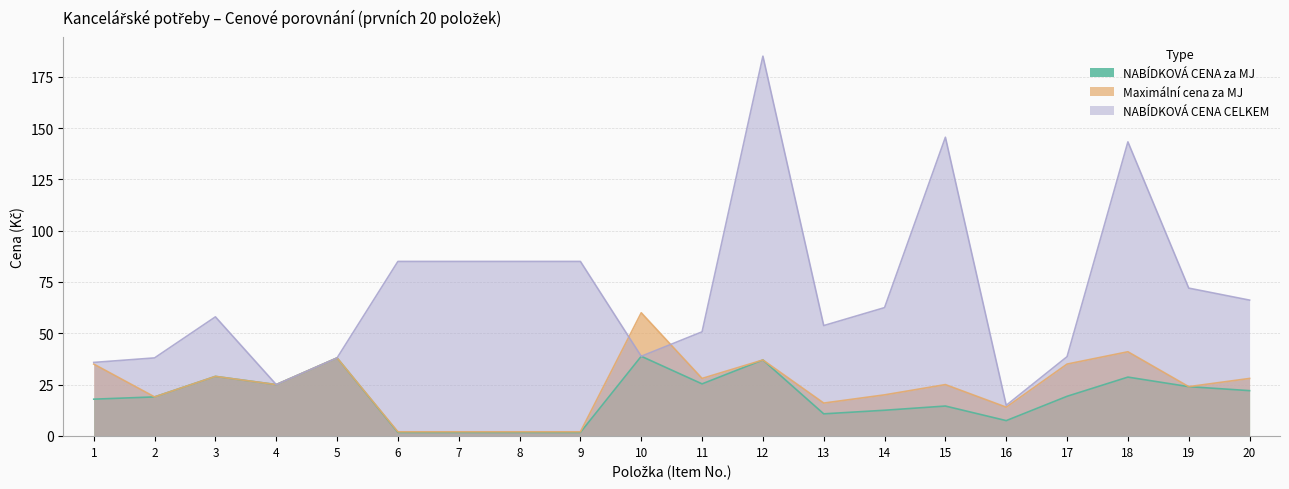

What is the minimum value for Maximální cena za MJ?

2.0